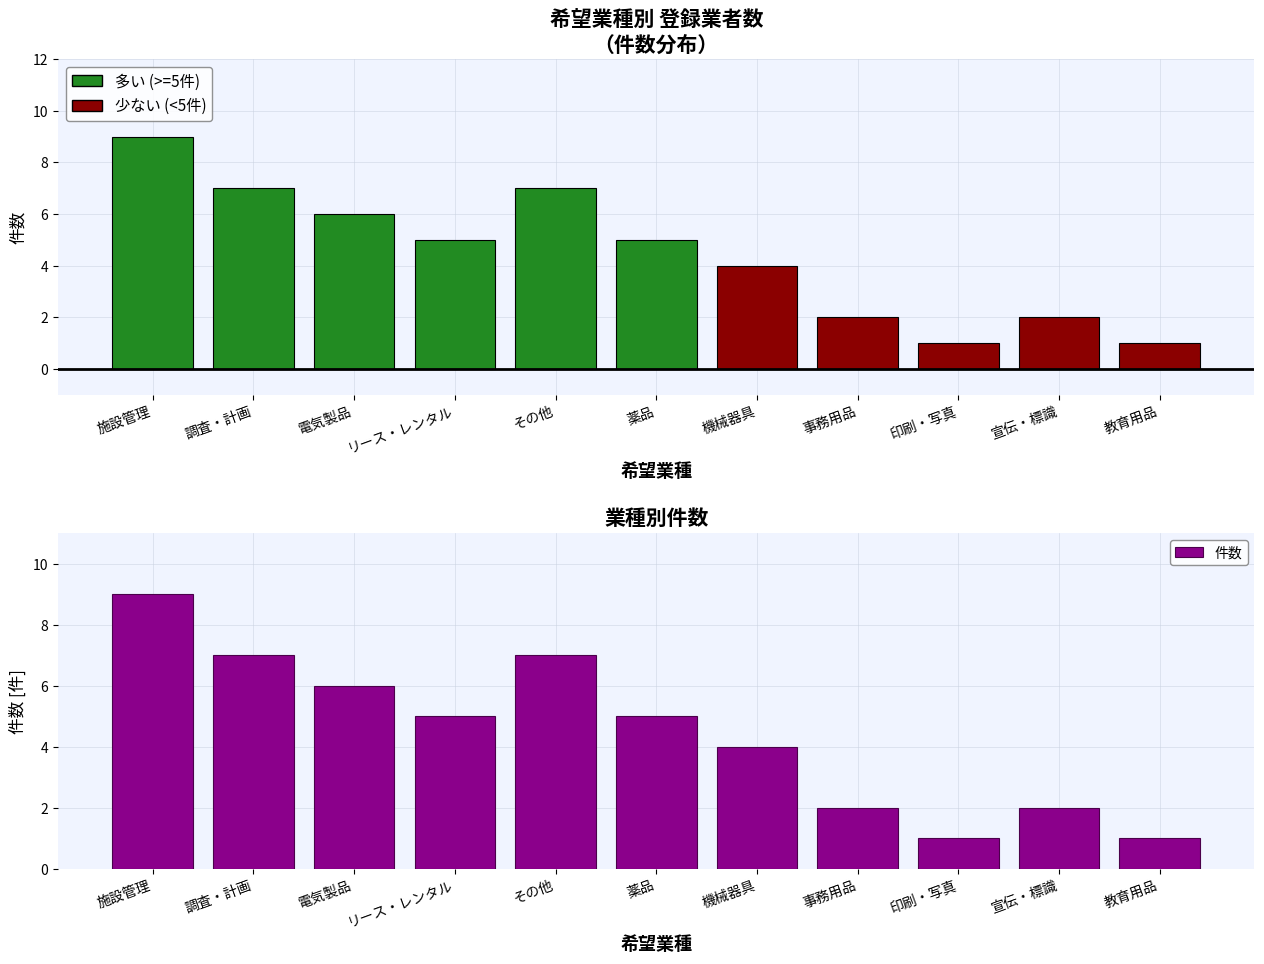

Reading left to right, extract all data points from this chart.

9	7	6	5	7	5	4	2	1	2	1